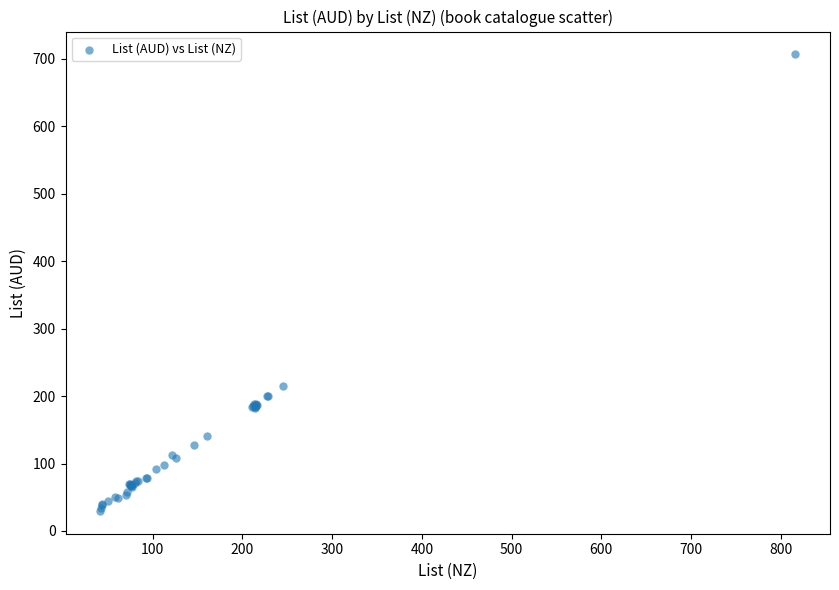

What Y value in the scatter plot is closest to 368?

214.9